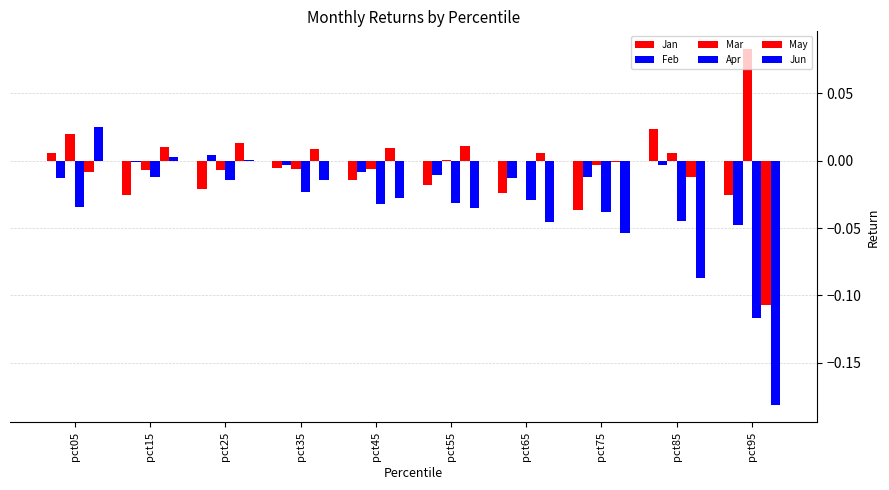

Are the bars horizontal?

No